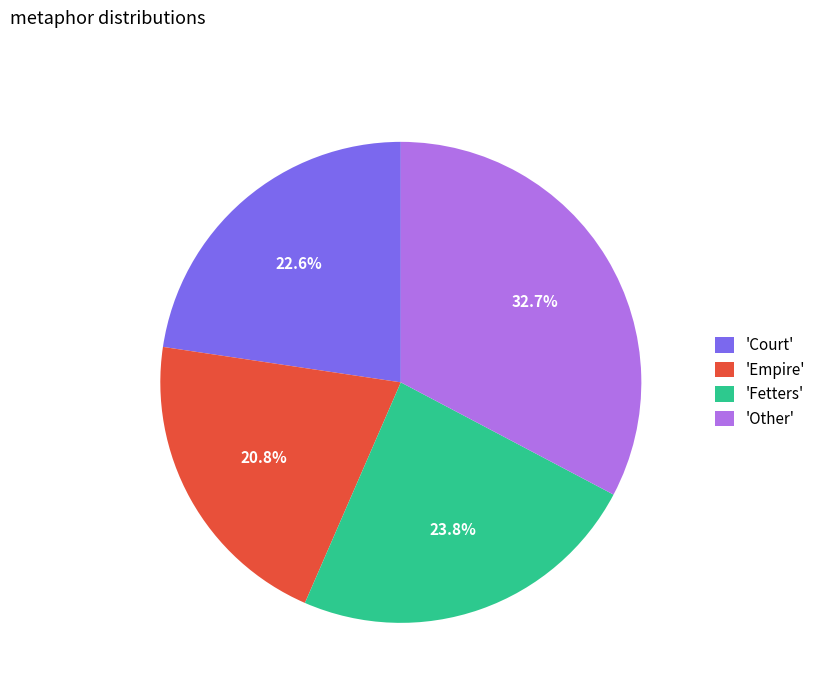

Is there a majority slice in this chart?

No